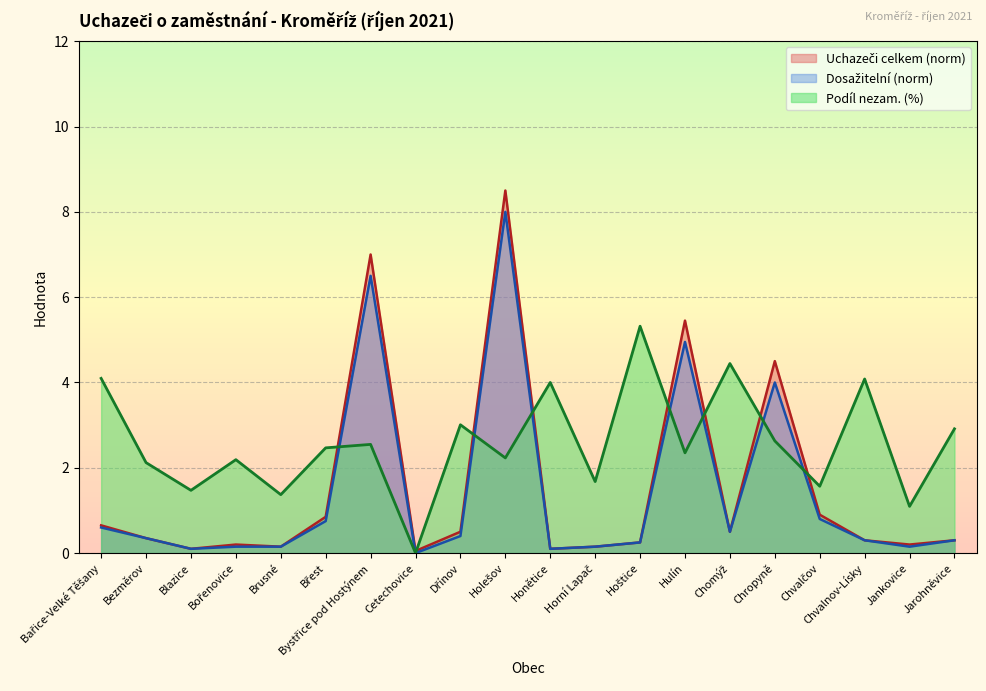

What is the highest value of the Podíl nezam. (%) series?

5.3